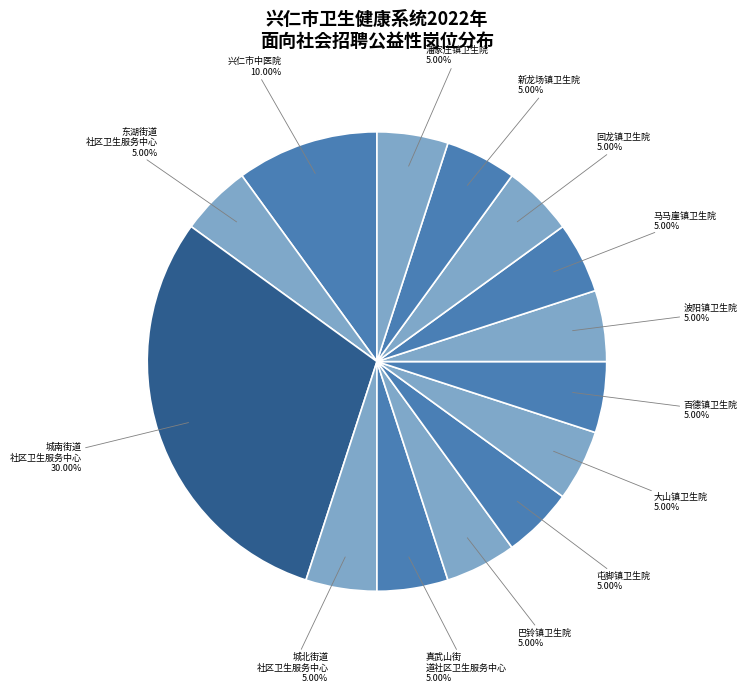

What is the largest slice in the pie chart?

城南街道社区卫生服务中心